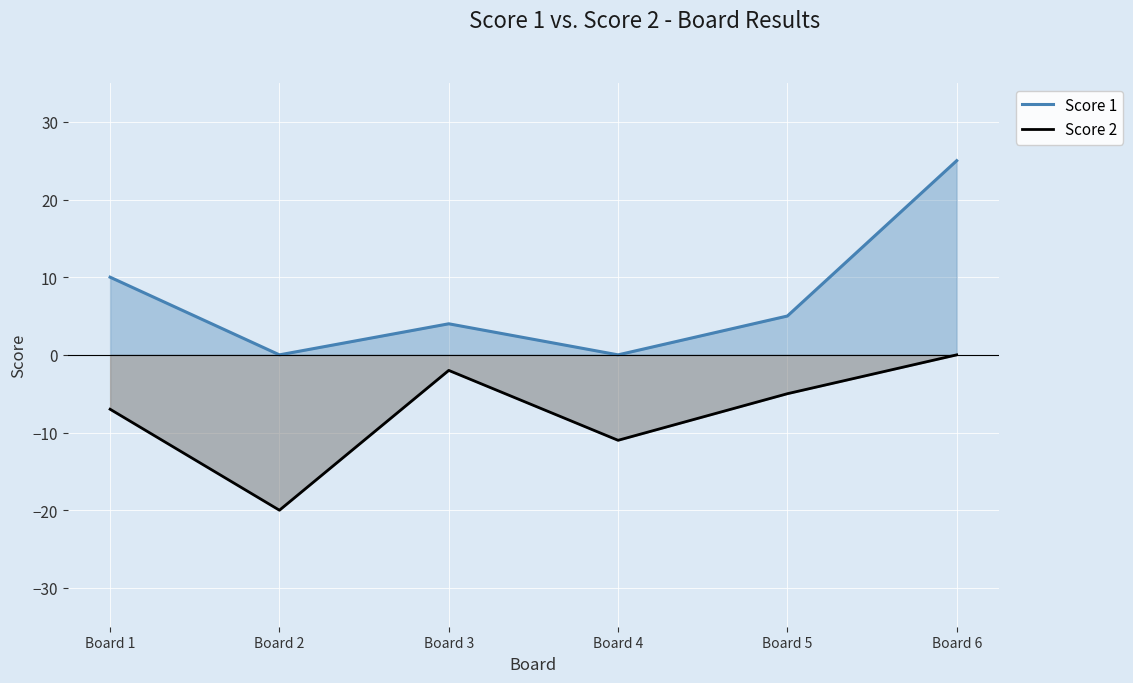

Between Board 4 and Board 5, which is larger?

Board 5